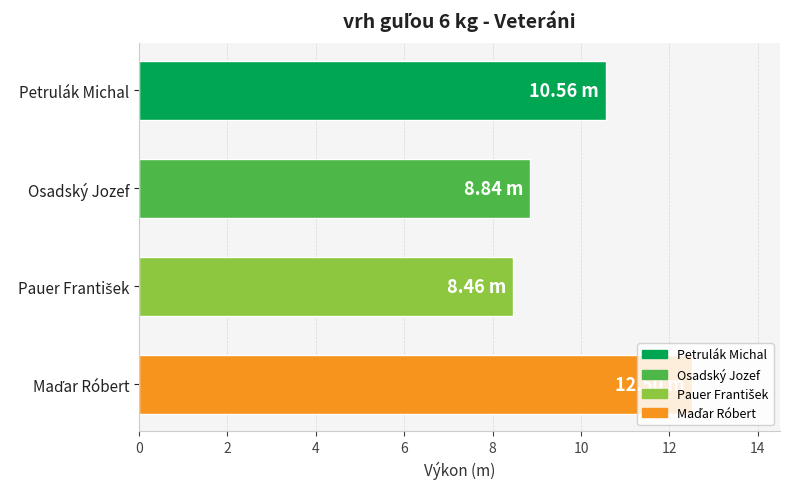

What is the difference between the maximum and second lowest values?

3.7